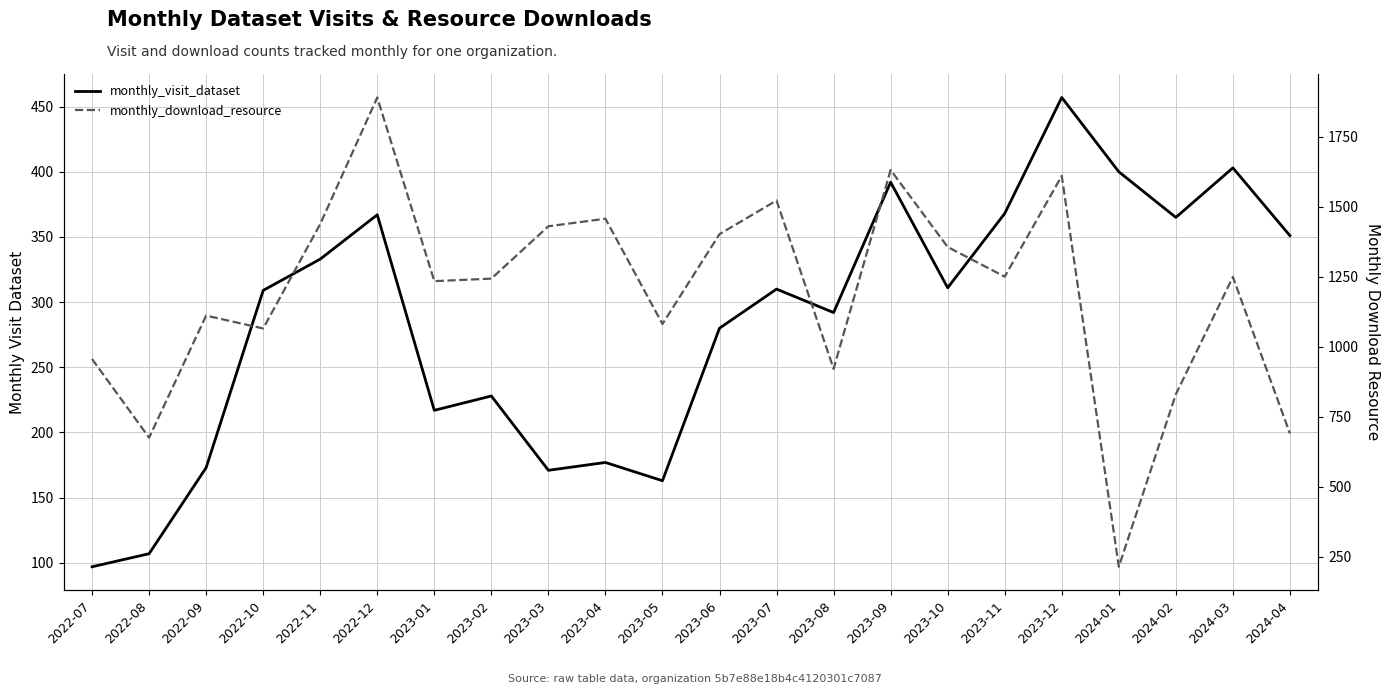

What is the total value across all series at 2023-05?

1245